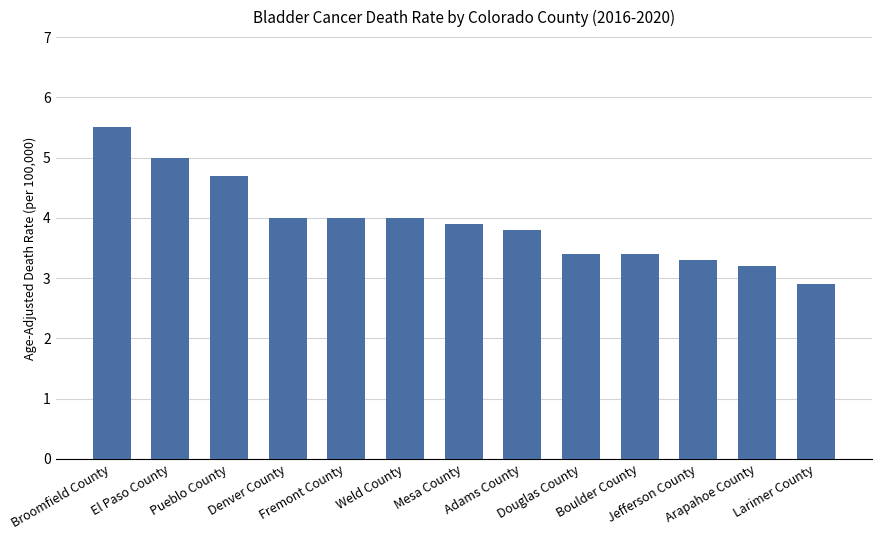

At which category does the chart reach its peak across all series?

Broomfield County